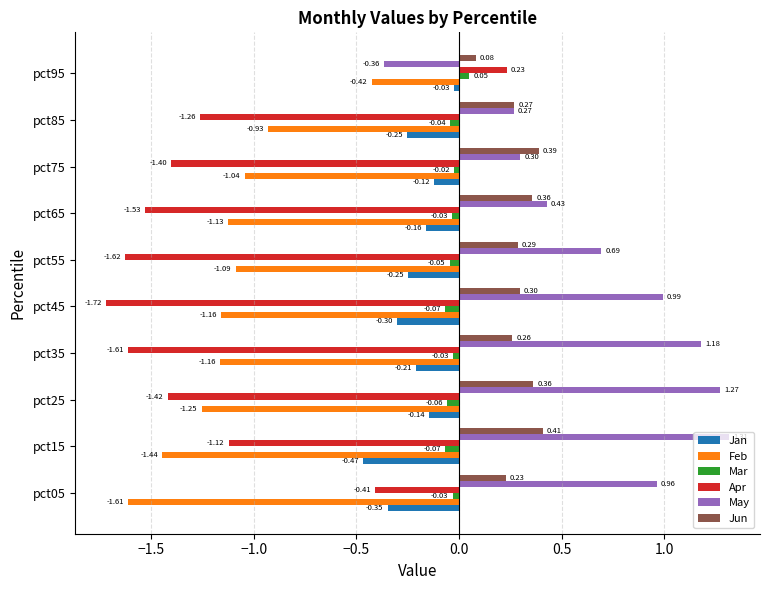

What is the total value across all series at pct55?

-2.0